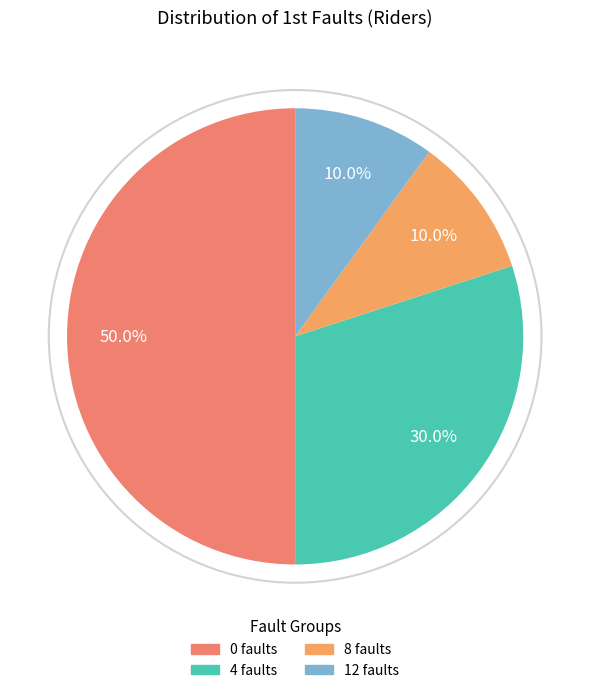

To the nearest percent, what is the average slice percentage?

25%